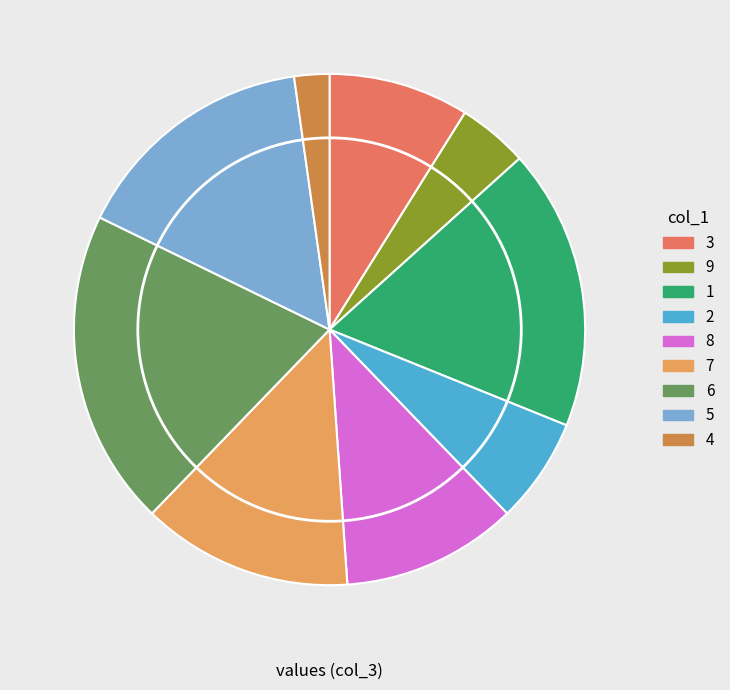

Is 5 the majority of the pie?

No